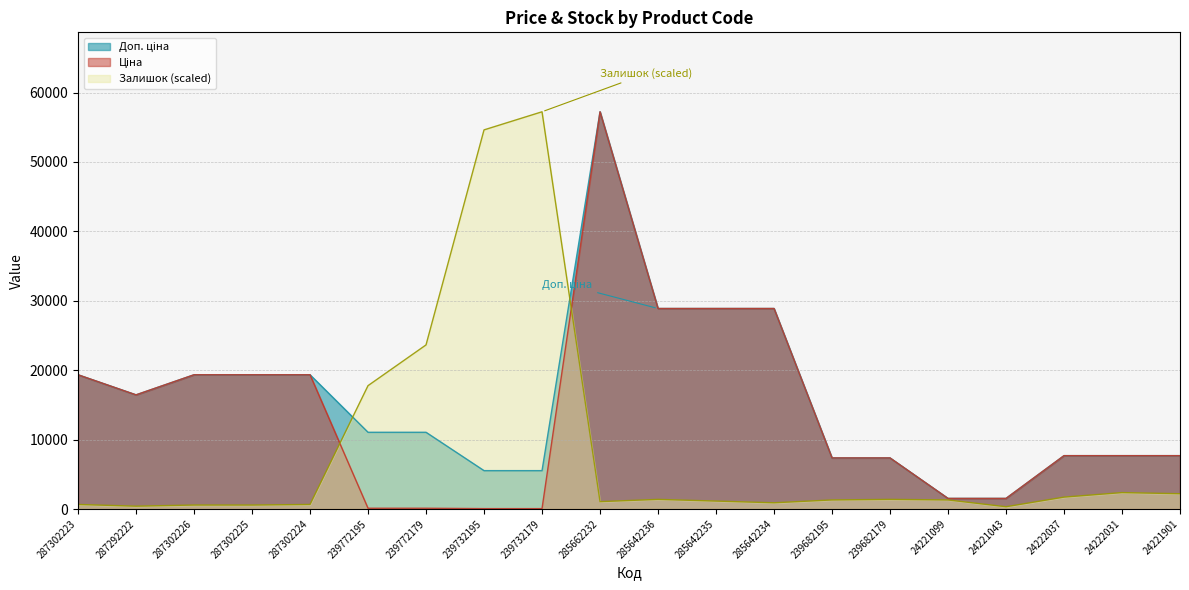

What is the total value across all series at 239682179?

16106.4